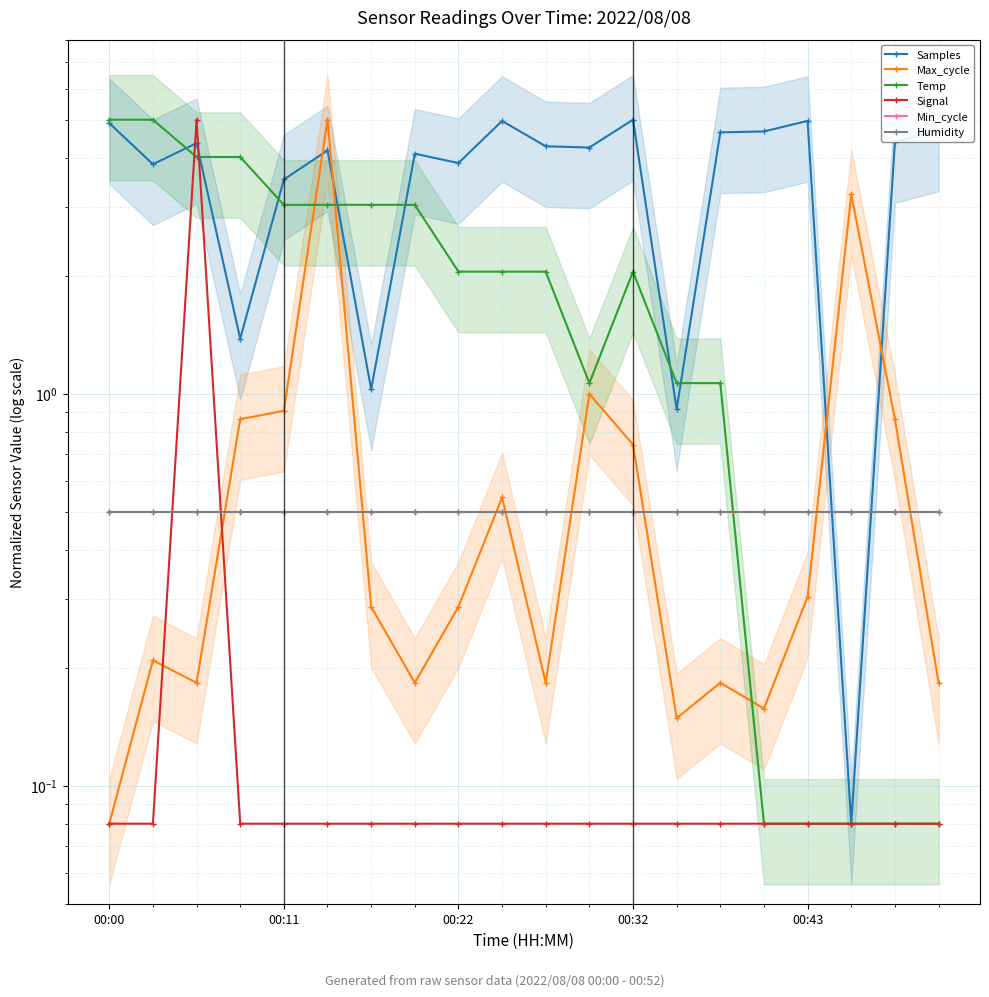

The Samples series shows 3.9 at 00:22. True or false?

True